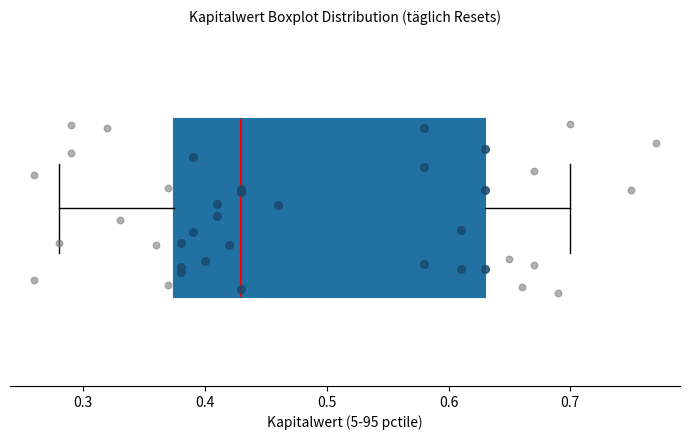

Transcribe this box plot: give where the median line is, the range the box spans, and where the two whiskers end, as read against the x-axis. The values are not printed on the chart, so give them approximately, as read against the axis.

median 0.43, box 0.38 to 0.63, whiskers 0.28 to 0.70